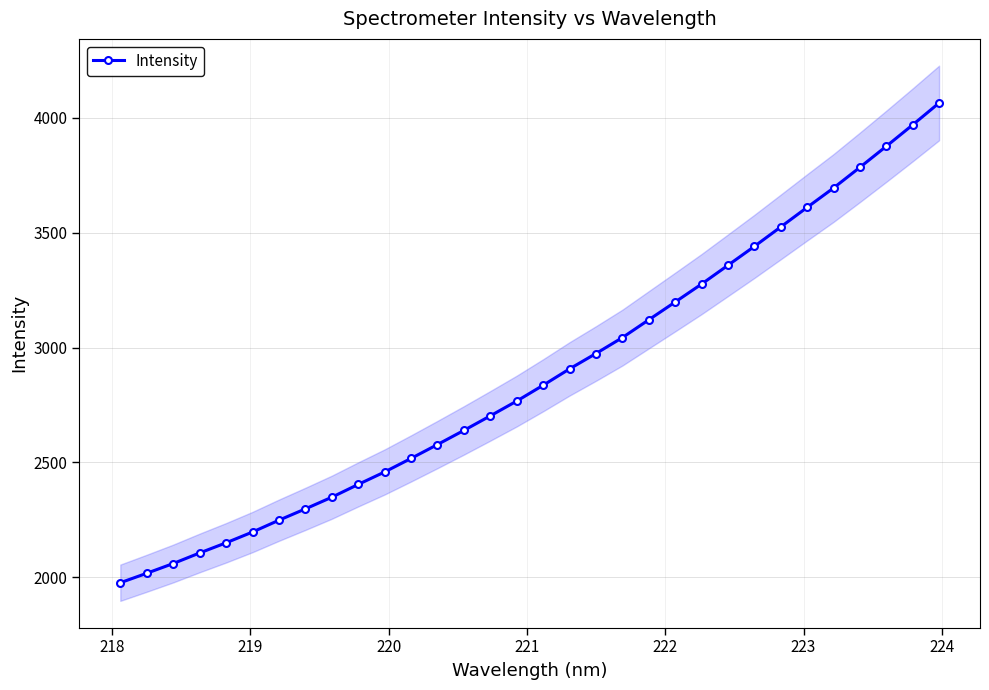

What is the maximum value for Intensity?

4065.1